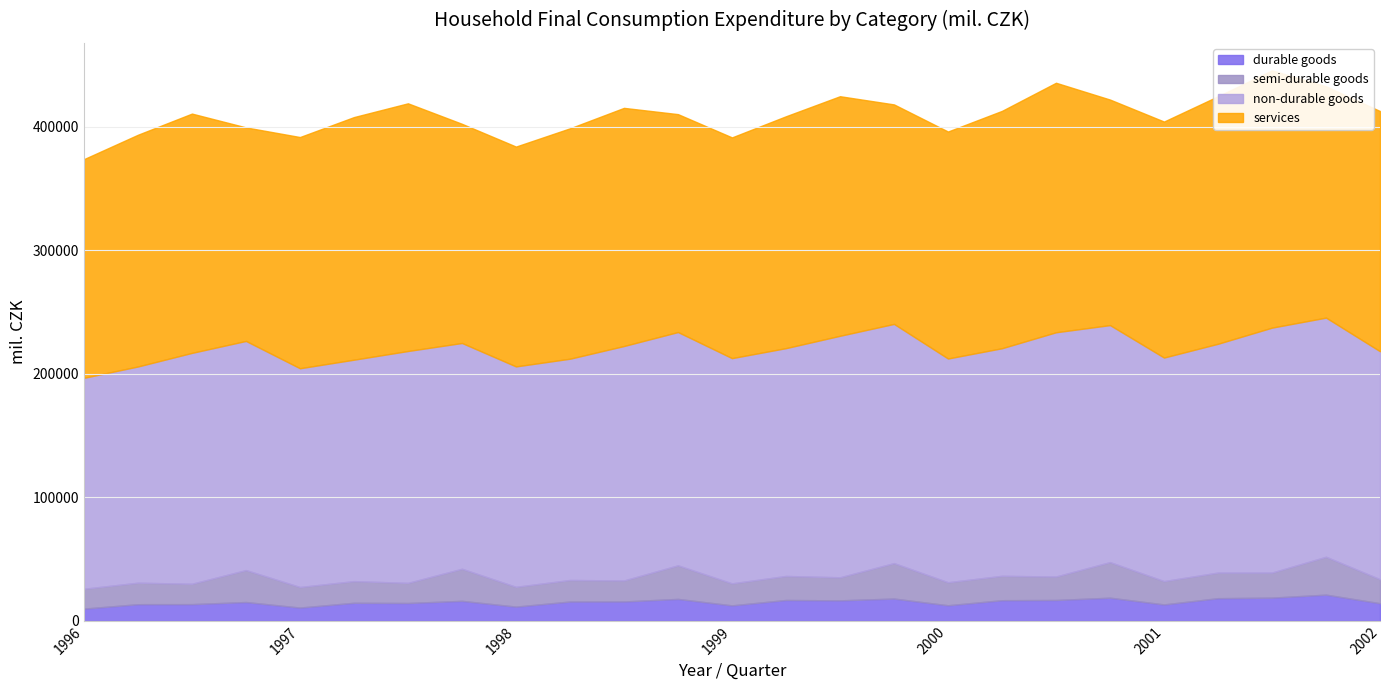

Reading left to right, extract all data points from this chart.

durable goods: 9831	13409	13465	15166	10683	14557	14381	16114	11454	15575	15620	17689	12451	16817	16524	17975	12546	16646	16820	18674	13216	18278	18725	21135	14197
semi-durable goods: 16063	17412	16486	25873	16647	17539	16288	25988	16015	17444	17005	27184	17834	19460	18671	28708	18640	19744	18993	28811	18908	20737	20290	30678	19444
non-durable goods: 170803	175035	186913	185499	177095	179265	187715	182775	178440	179134	189801	188868	182333	184435	195504	193640	181128	184249	197733	191873	180961	185236	198297	193600	184553
services: 176990	187591	193716	172861	187178	196391	200516	177426	177969	186503	192790	176397	178688	187711	193949	177691	183748	192146	201991	182579	191051	200370	208278	187249	194453